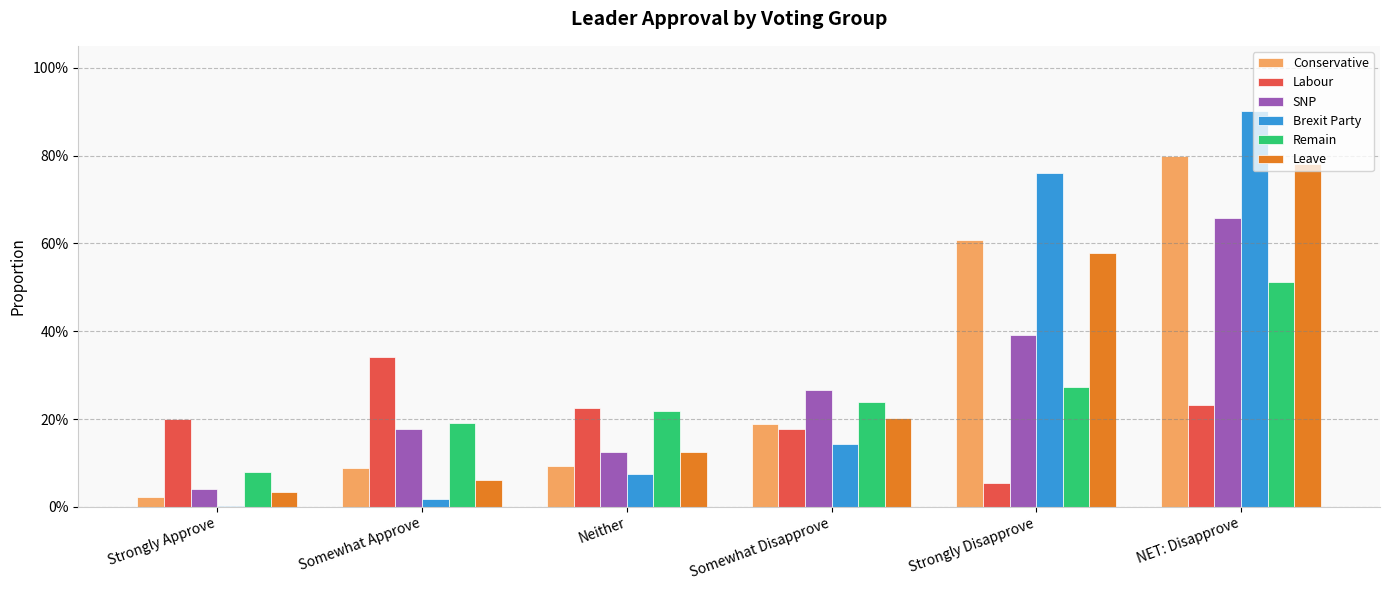

What is the value of the Labour bar at the 6th from the left?

0.2